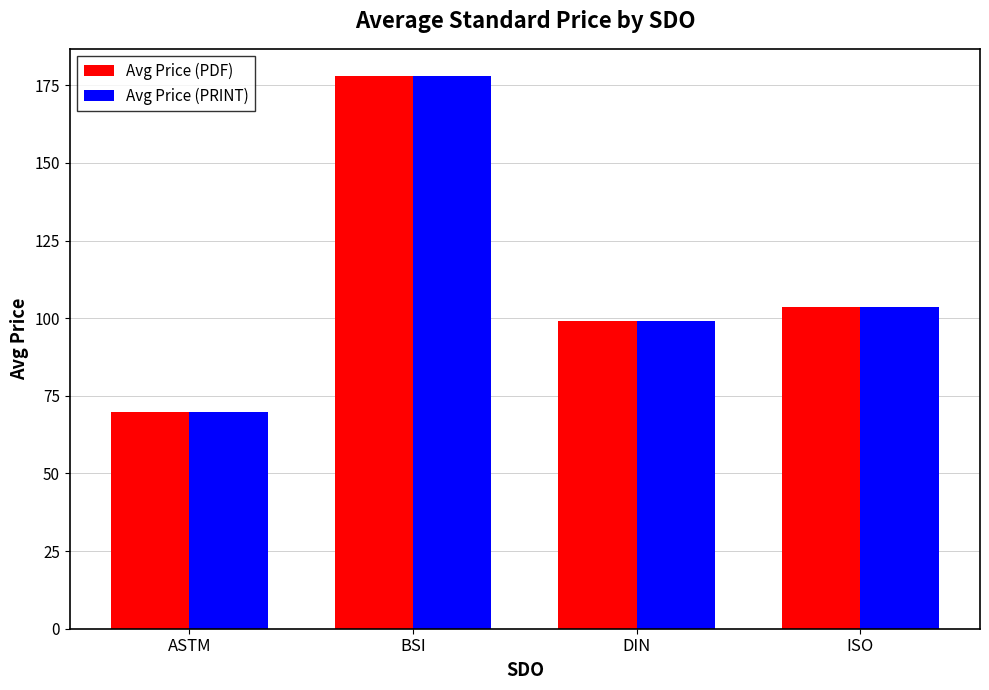

Reading left to right, transcribe all the data shown in this chart.

Avg Price (PDF): ASTM=69.7	BSI=177.8	DIN=99.2	ISO=103.8
Avg Price (PRINT): ASTM=69.7	BSI=177.8	DIN=99.2	ISO=103.8